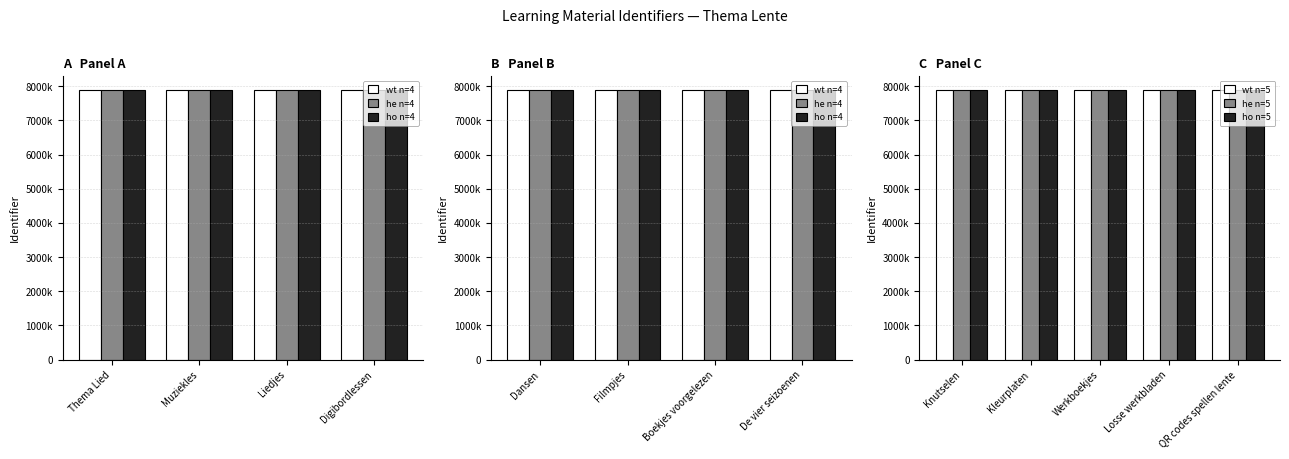

Where does the wt series first go above 7895763?

Muziekles